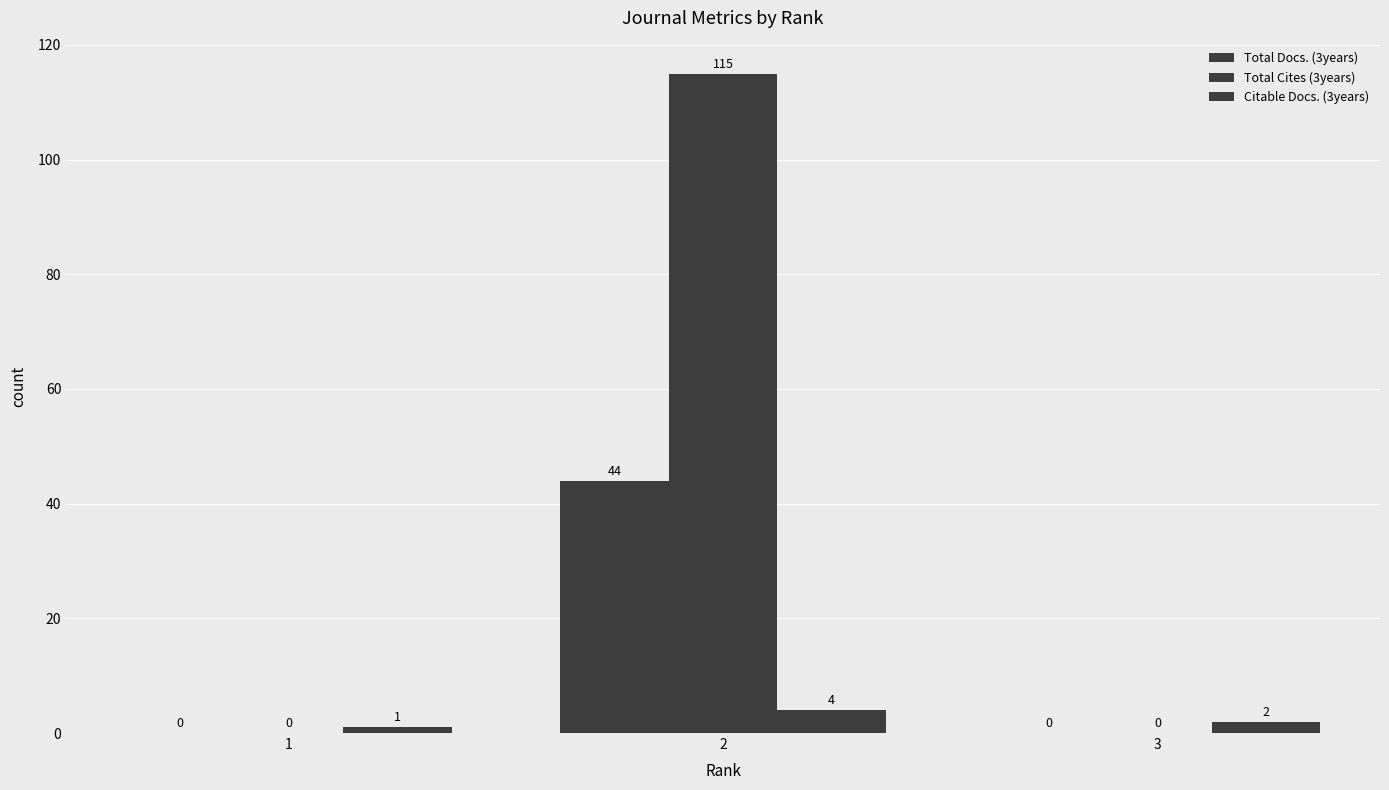

Does the chart contain stacked bars?

No